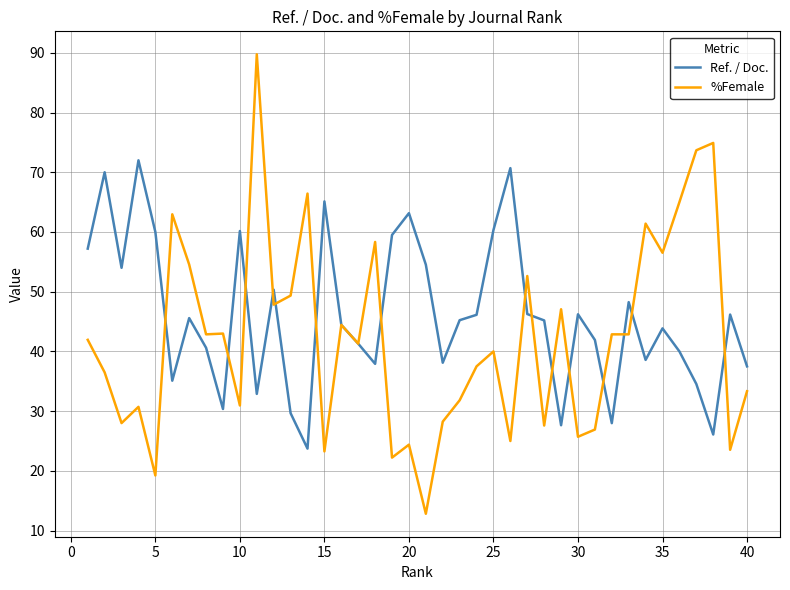

Which series has the largest total across all categories?

Ref. / Doc.